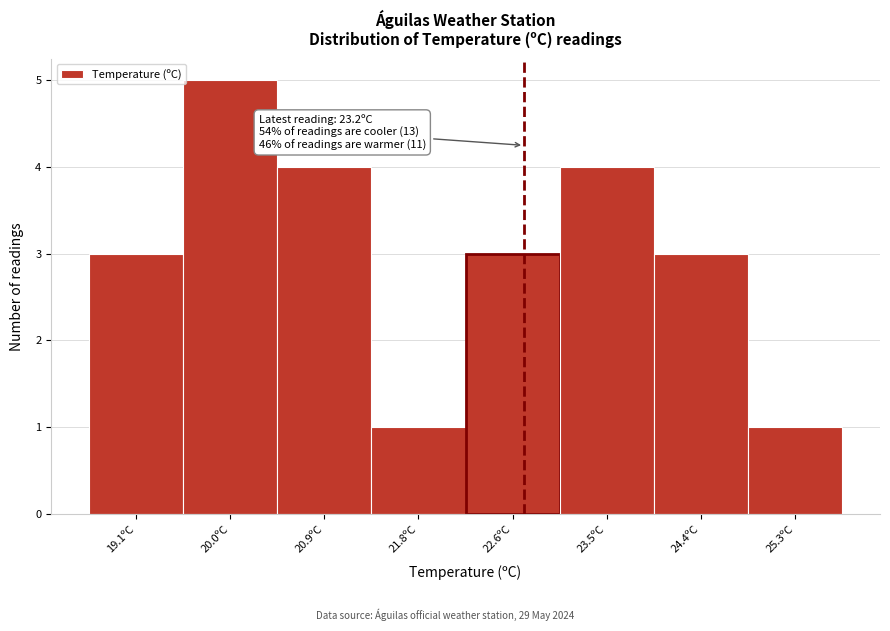

Reading left to right, what are all the values shown in this chart?

3	5	4	1	3	4	3	1